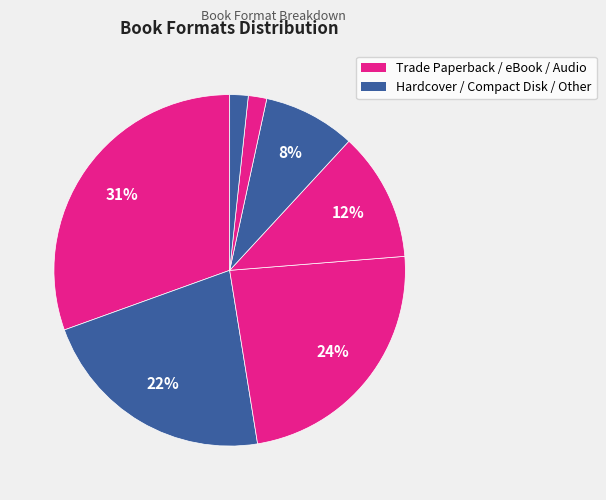

How many segments does this pie chart have?

7